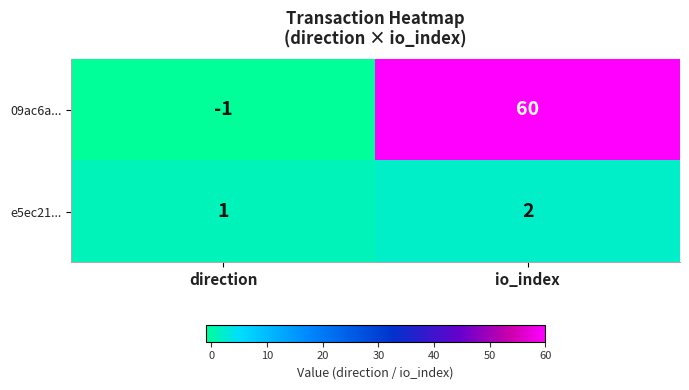

What is the greatest value displayed?

60